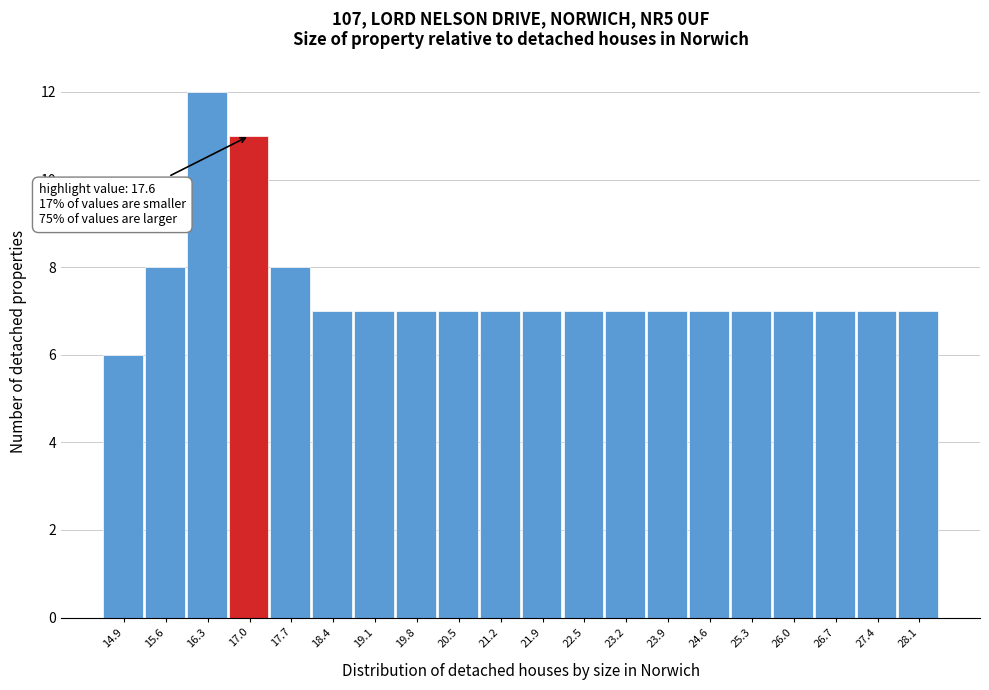

Reading left to right, what are all the values shown in this chart?

6	8	12	11	8	7	7	7	7	7	7	7	7	7	7	7	7	7	7	7